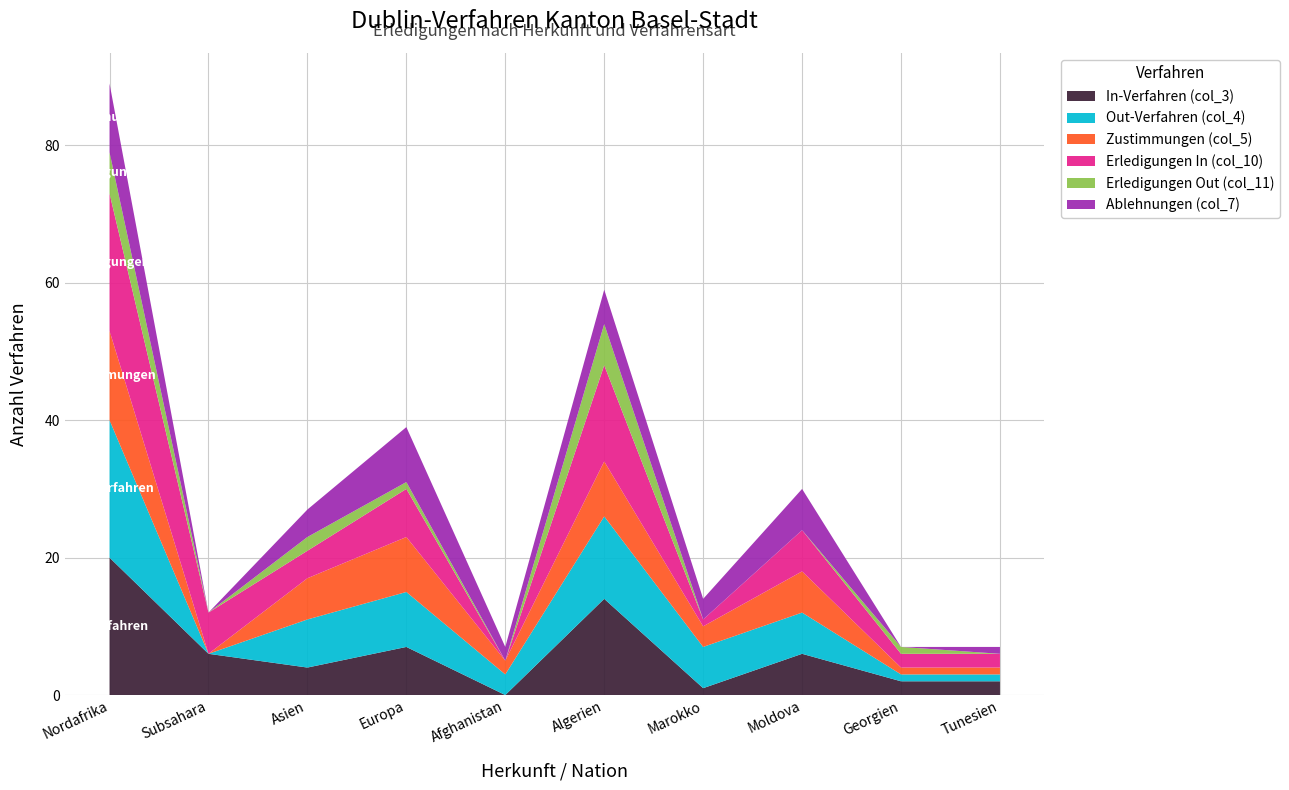

Reading right to left, extract all data points from this chart.

In-Verfahren (col_3): 2	2	6	1	14	0	7	4	6	20
Out-Verfahren (col_4): 1	1	6	6	12	3	8	7	0	20
Zustimmungen (col_5): 1	1	6	3	8	2	8	6	0	13
Erledigungen In (col_10): 2	2	6	1	14	0	7	4	6	20
Erledigungen Out (col_11): 0	1	0	0	6	0	1	2	0	6
Ablehnungen (col_7): 1	0	6	3	5	2	8	4	0	10